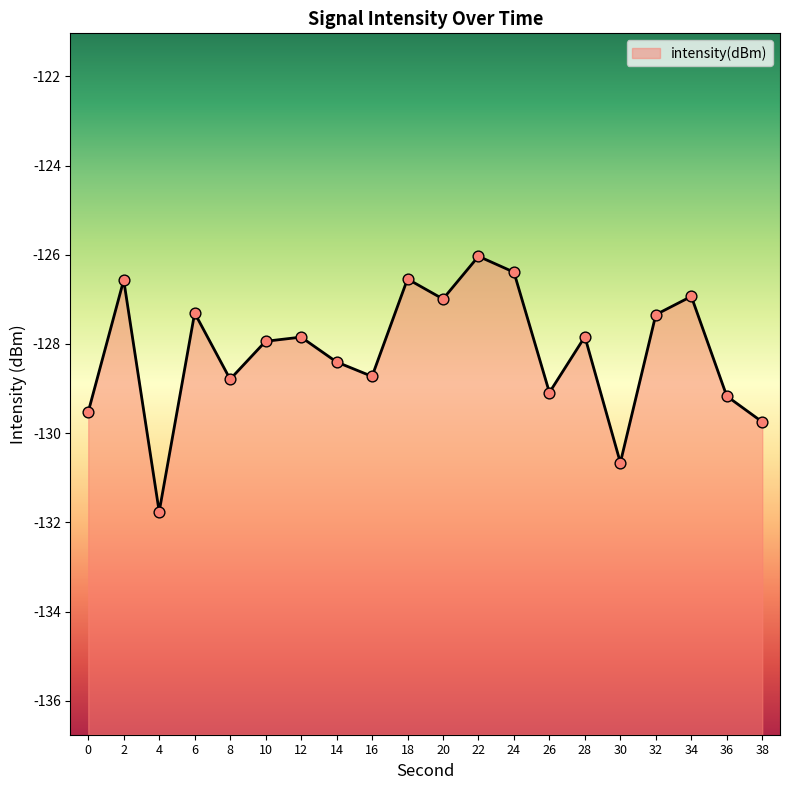

What is the change in value from 4 to 30?

+1.1